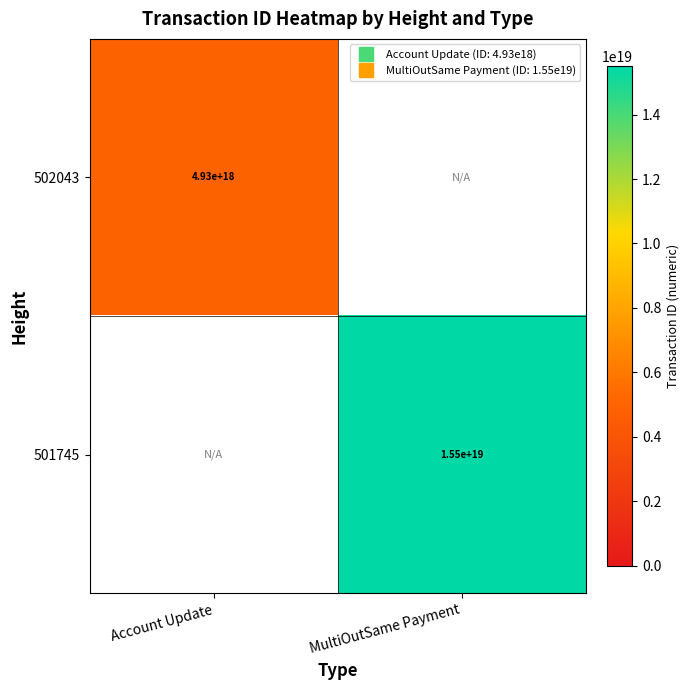

At which label does 502043 reach its peak?

Account Update